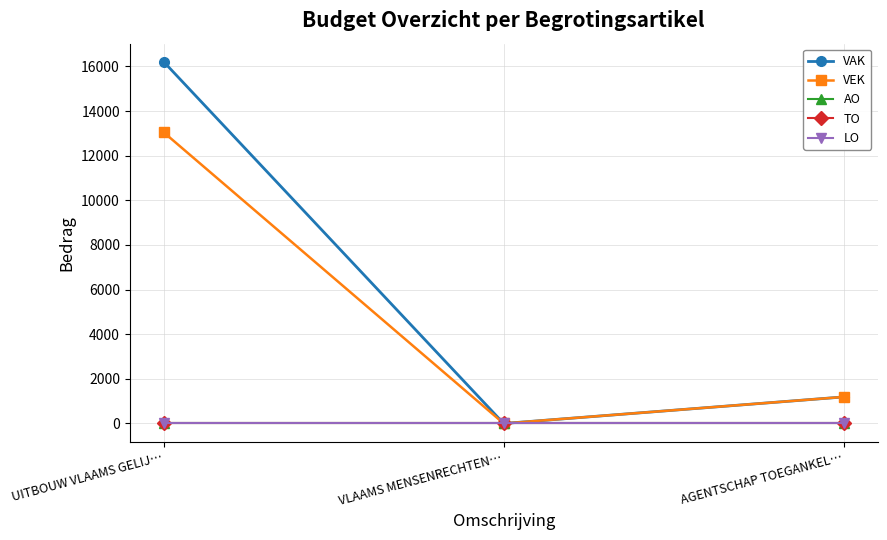

At VLAAMS MENSENRECHTEN…, list the series in order from smallest to largest.

VAK, VEK, AO, TO, LO